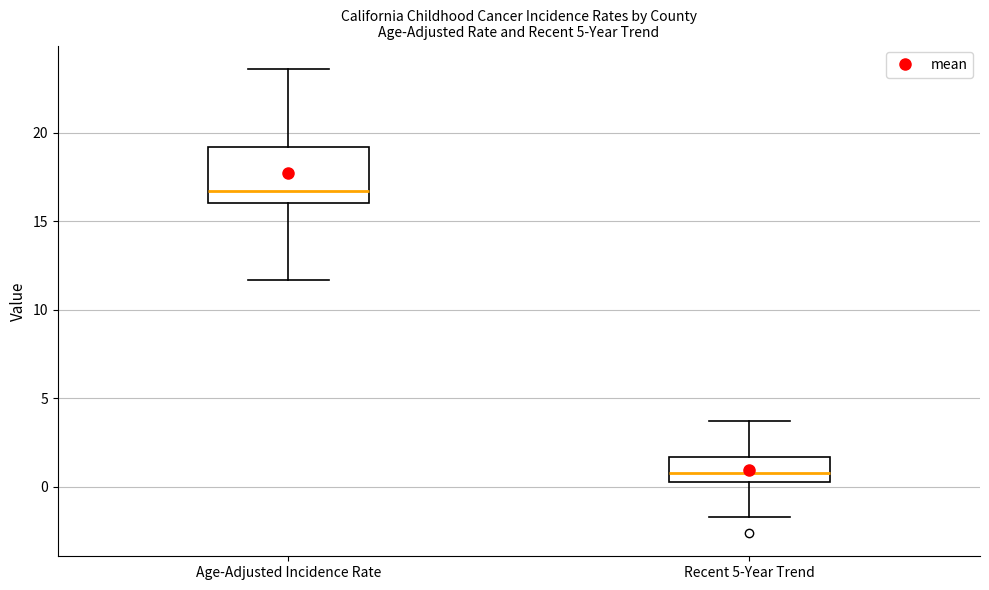

Comparing the boxes themselves (not the whiskers), which one is the tallest?

Age-Adjusted Incidence Rate